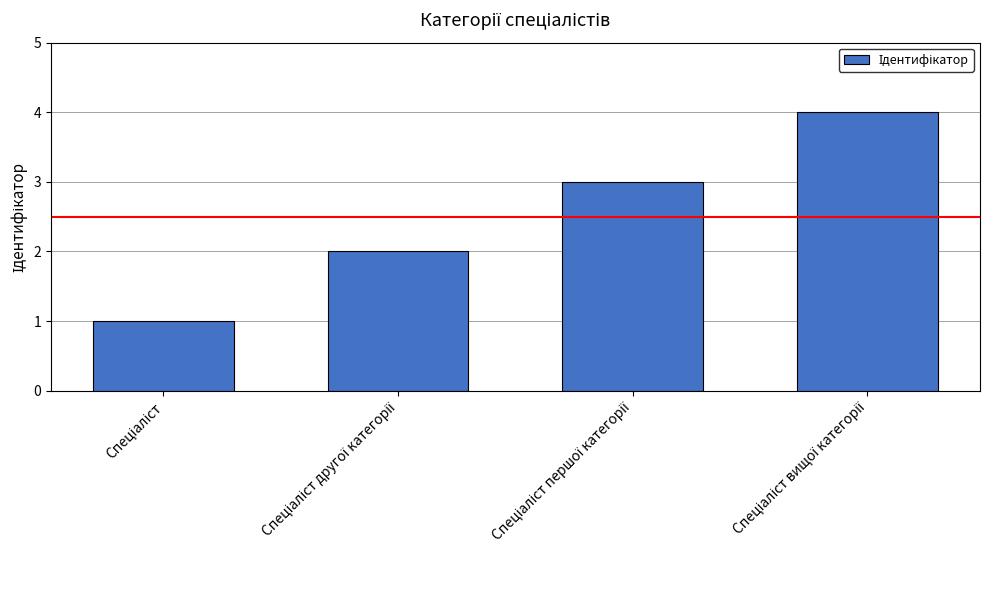

What is the difference between the maximum and minimum values?

3